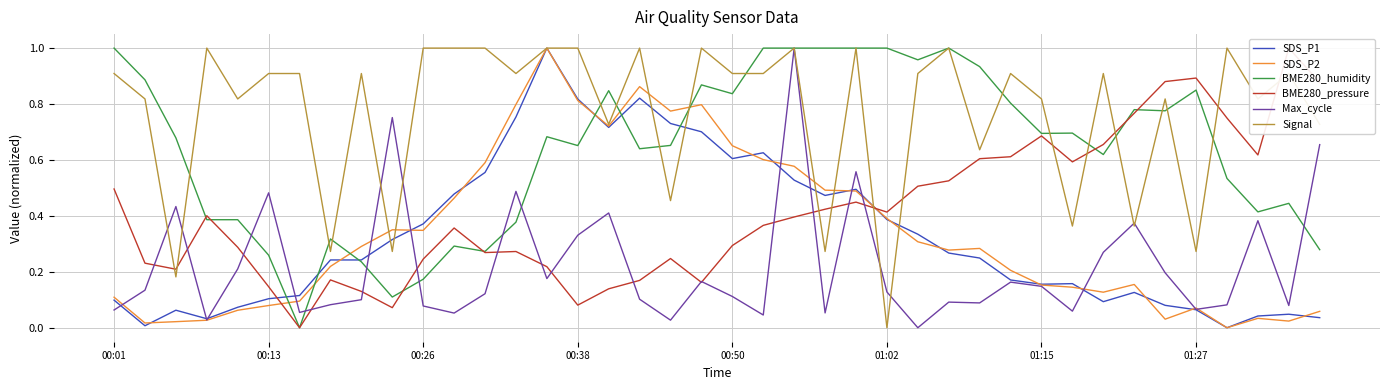

What is the spread (max minus min) of values at 16?

0.7